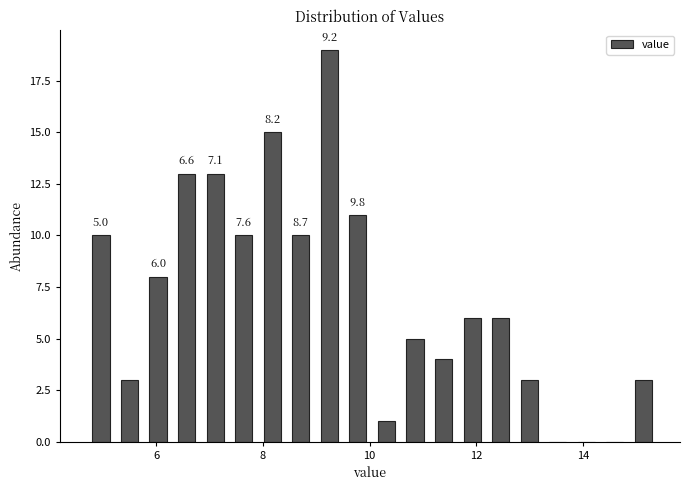

Read against the x-axis, roughly where is the centre of the tallest bar?

9.2